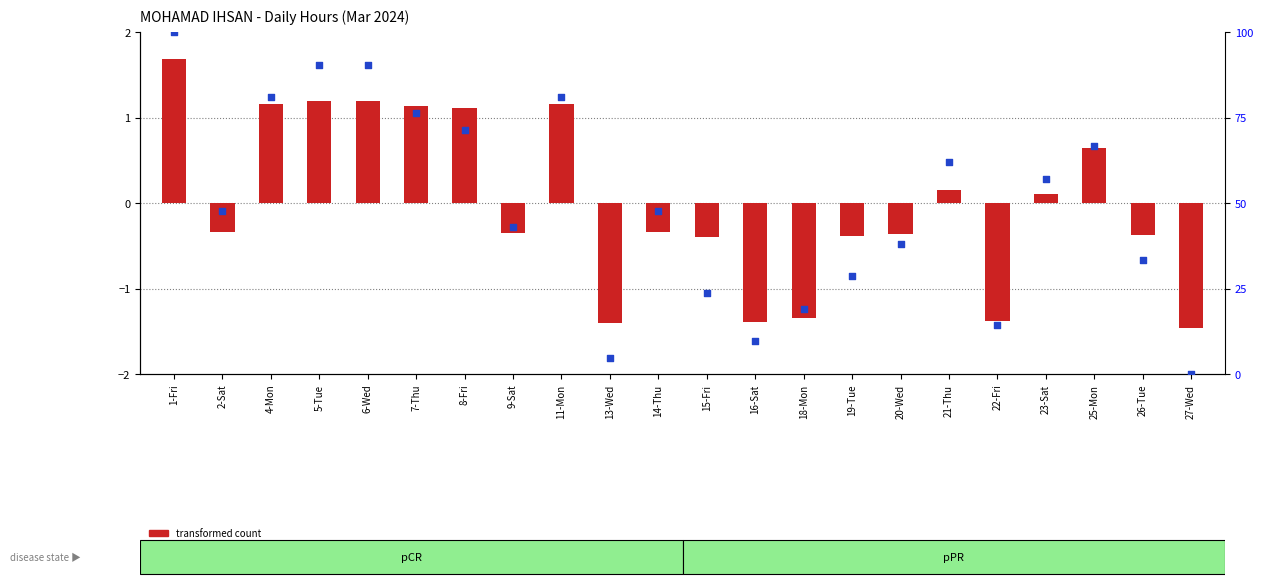

What are all the series names shown in the legend?

transformed count, percentile rank within the sample